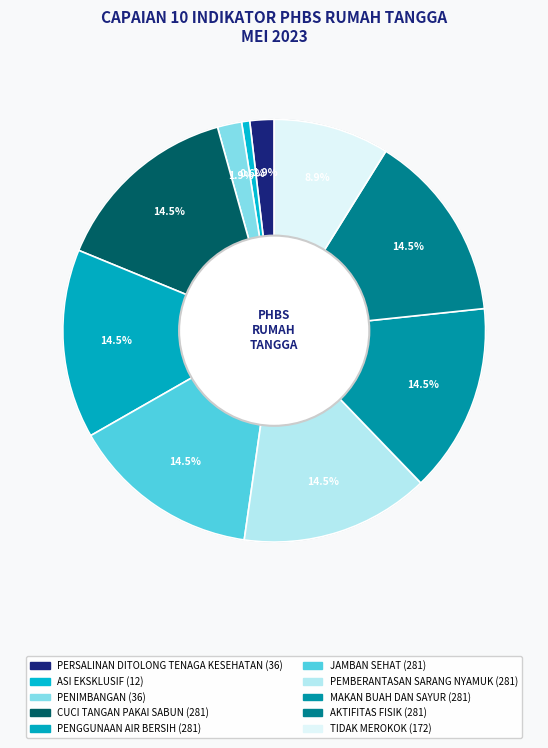

Combined, do MAKAN BUAH
DAN SAYUR and AKTIFITAS FISIK account for over 50%?

No